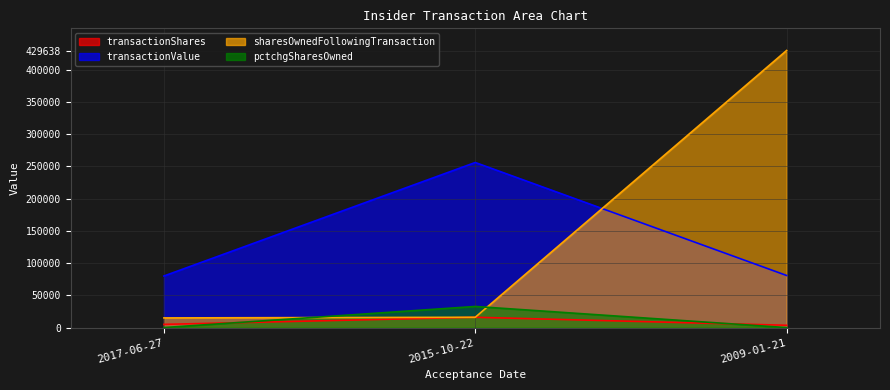

The transactionValue series shows 136732 at 2017-06-27. True or false?

False